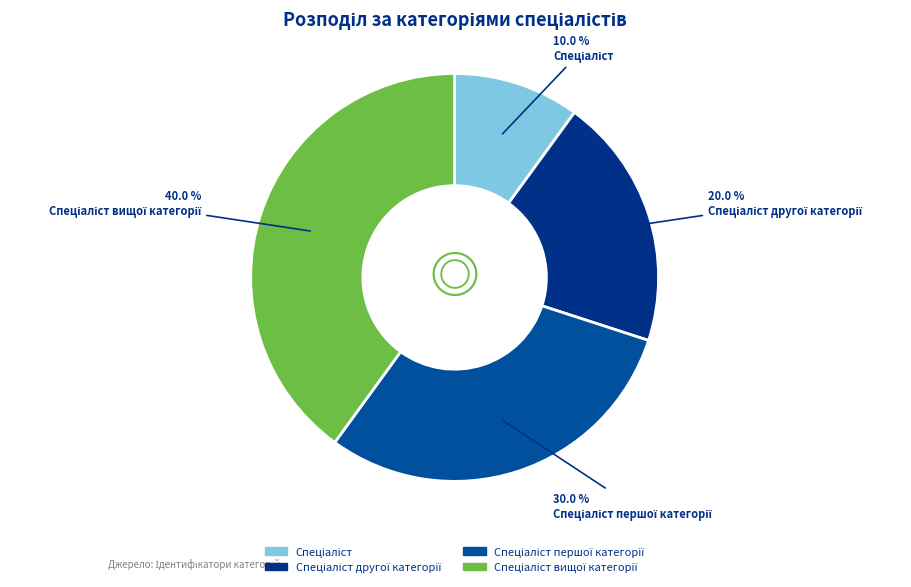

Rank the categories by value from lowest to highest.

Спеціаліст, Спеціаліст другої категорії, Спеціаліст першої категорії, Спеціаліст вищої категорії